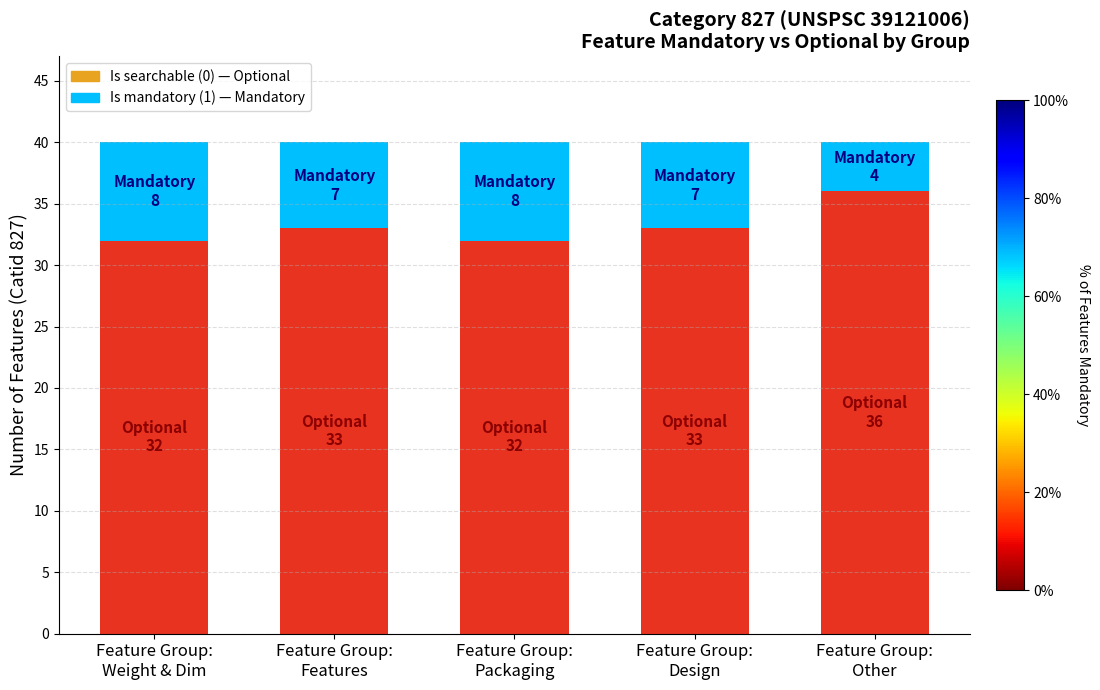

How many categories are shown in the chart?

5